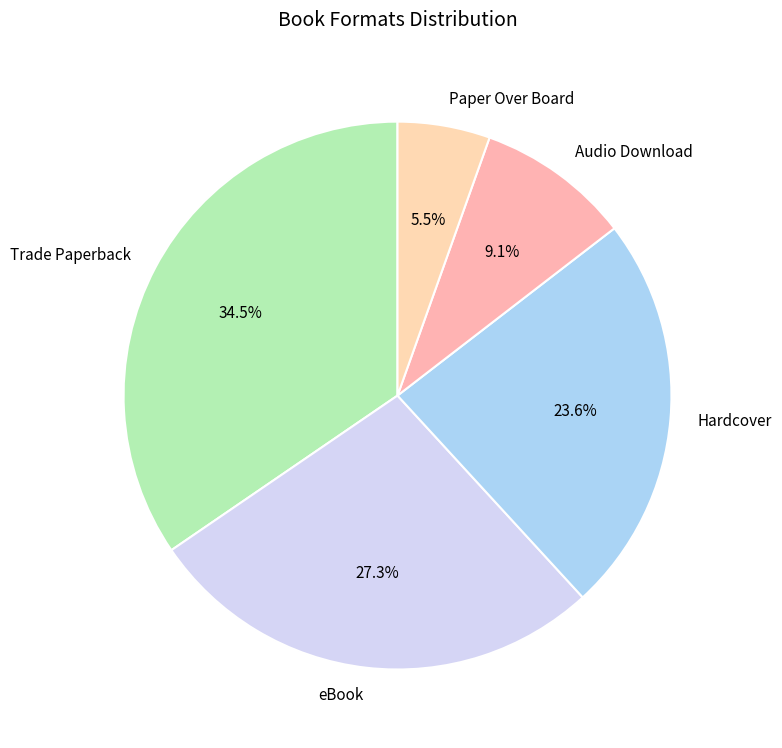

What is the total percentage of Paper Over Board and Hardcover?

29.1%